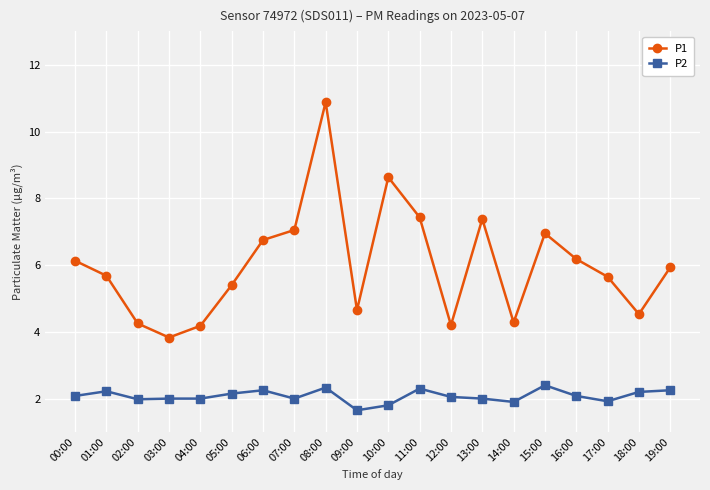

Where does the P1 series first go above 5?

00:00